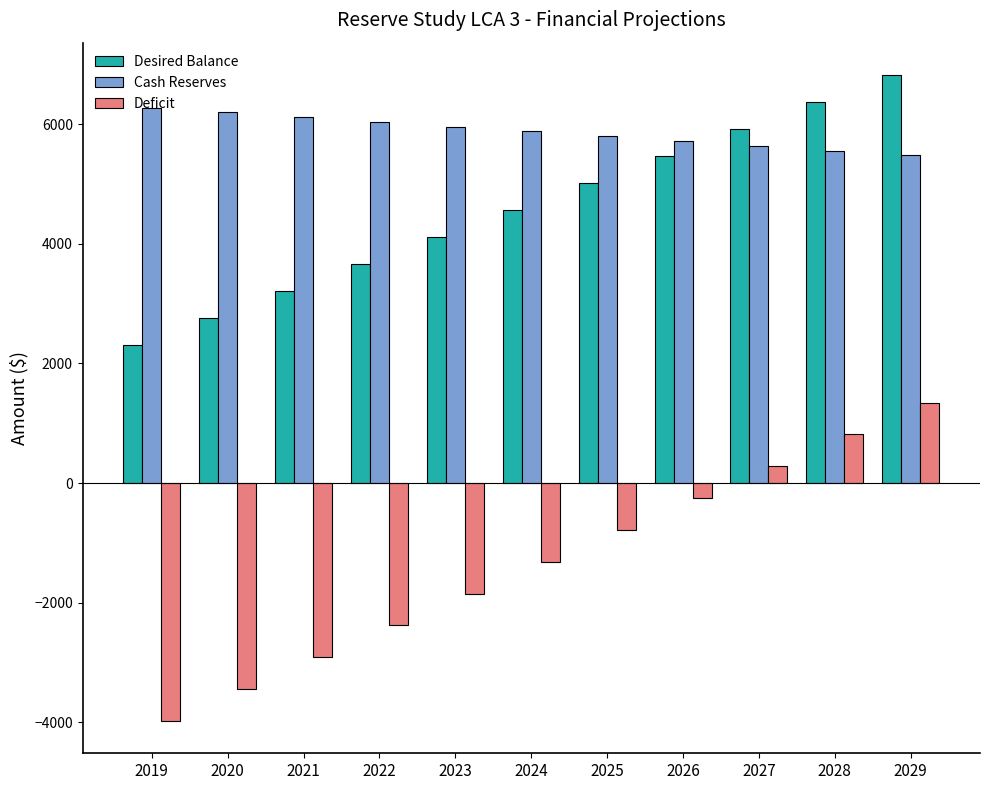

Are the bars grouped side by side (vs. stacked)?

Yes